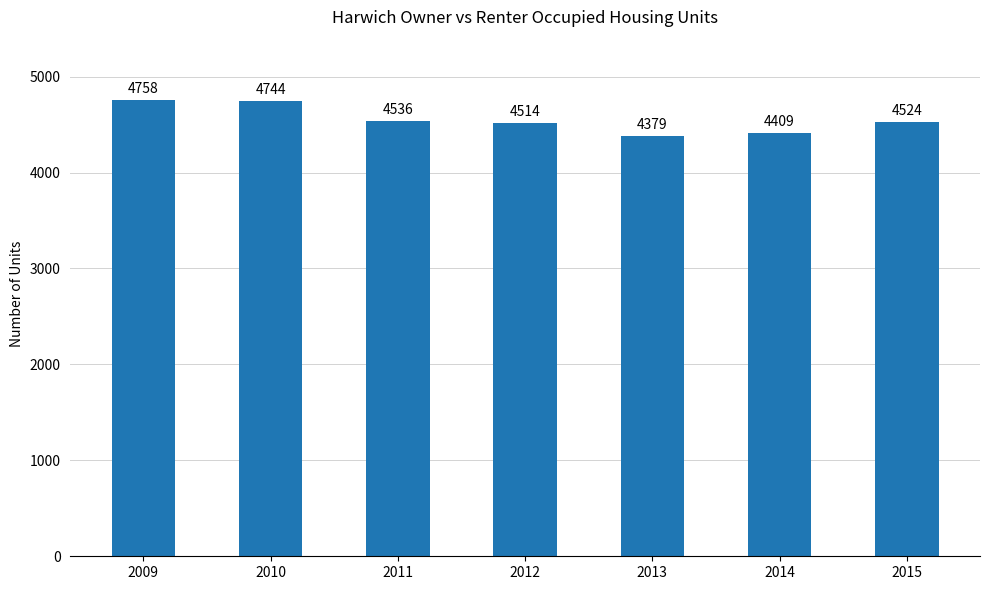

Where does the data first go above 4524?

2009